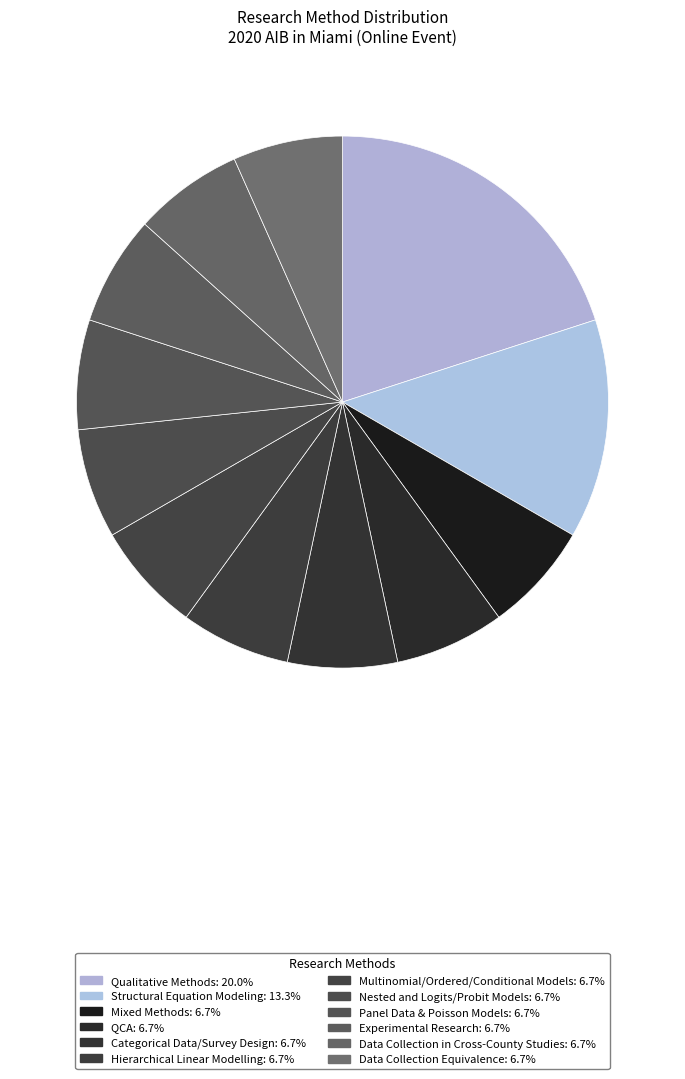

Is Qualitative Methods the majority of the pie?

No